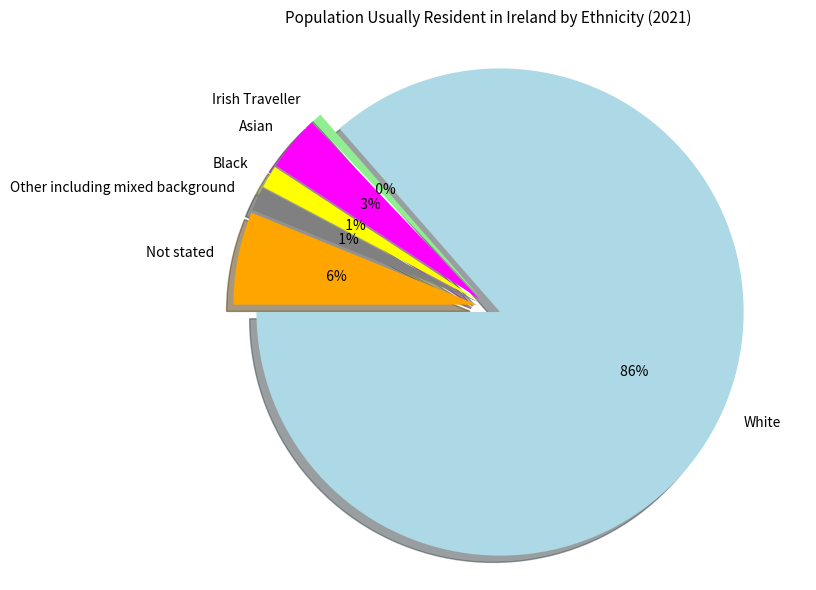

Which slice is the largest?

White